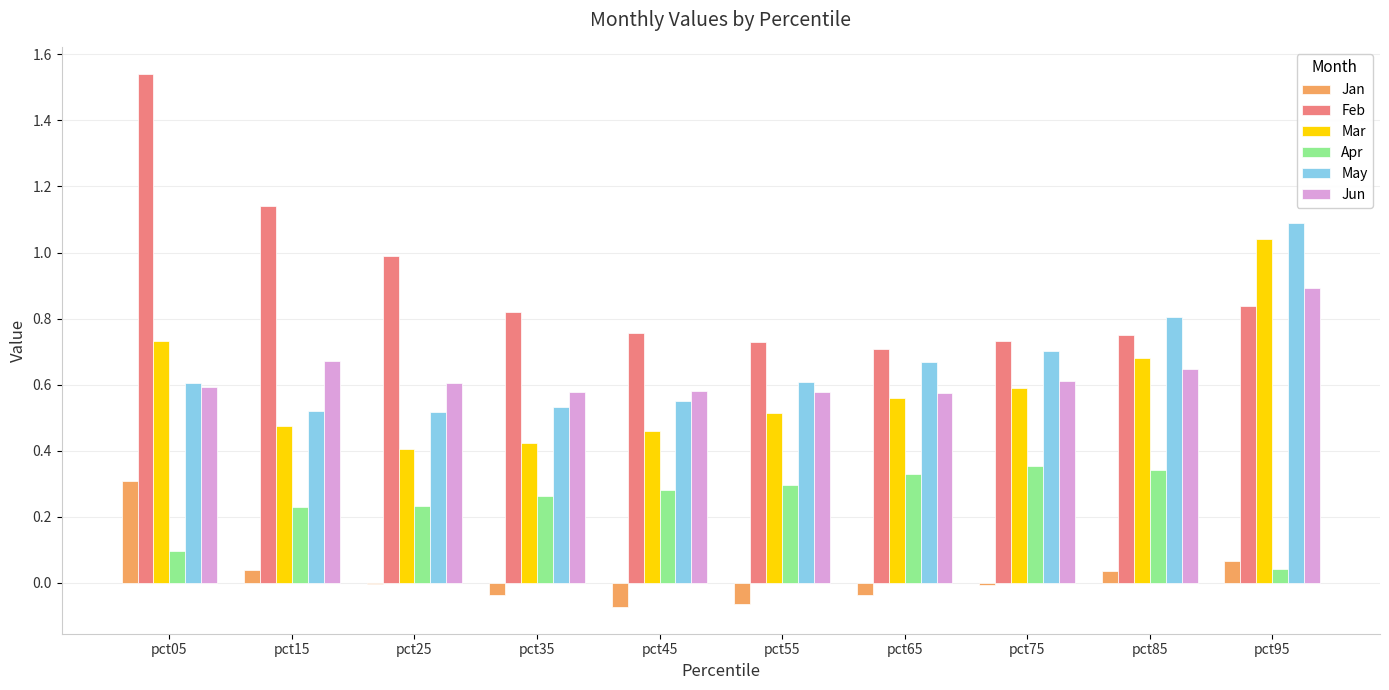

What is the sum of all Mar values?

5.9